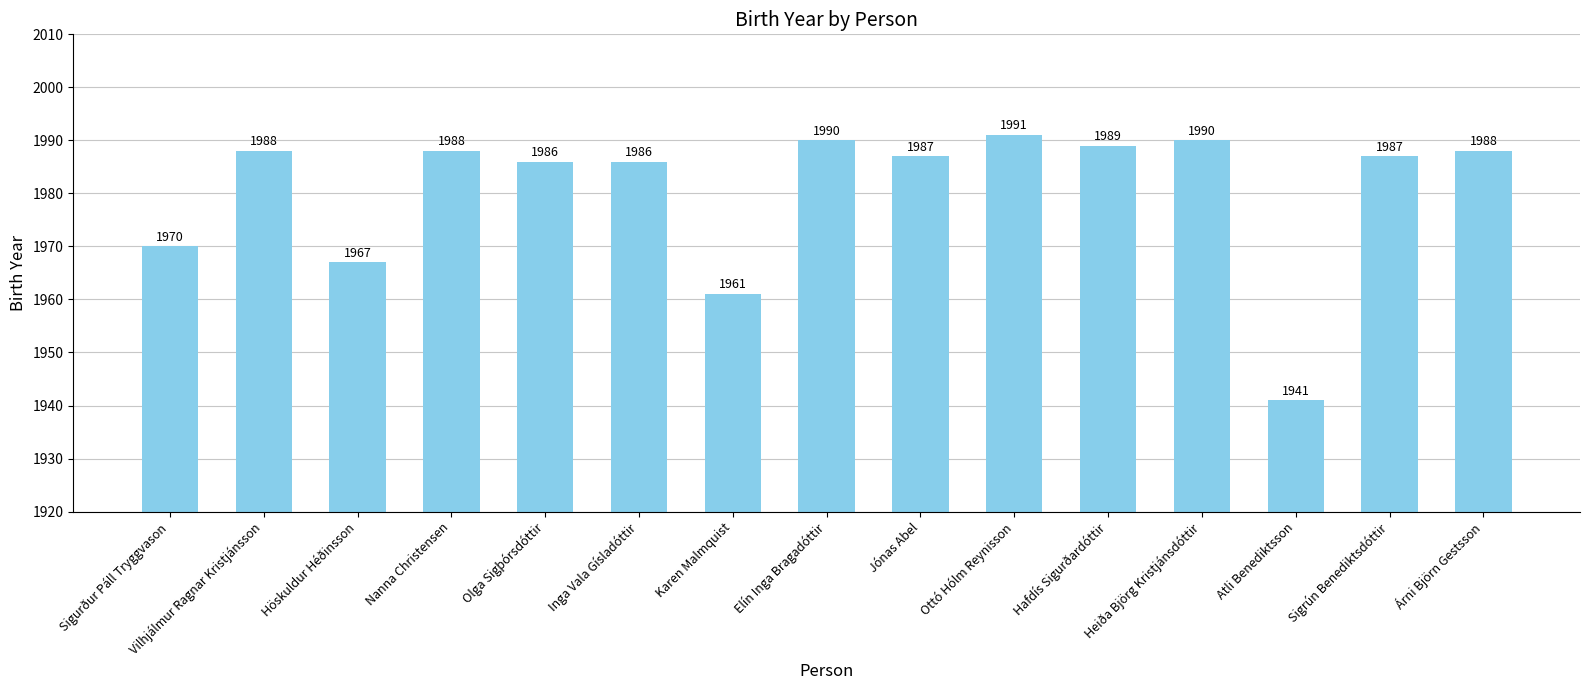

What is the approximate value at Inga Vala Gísladóttir, to the nearest 5?

1985